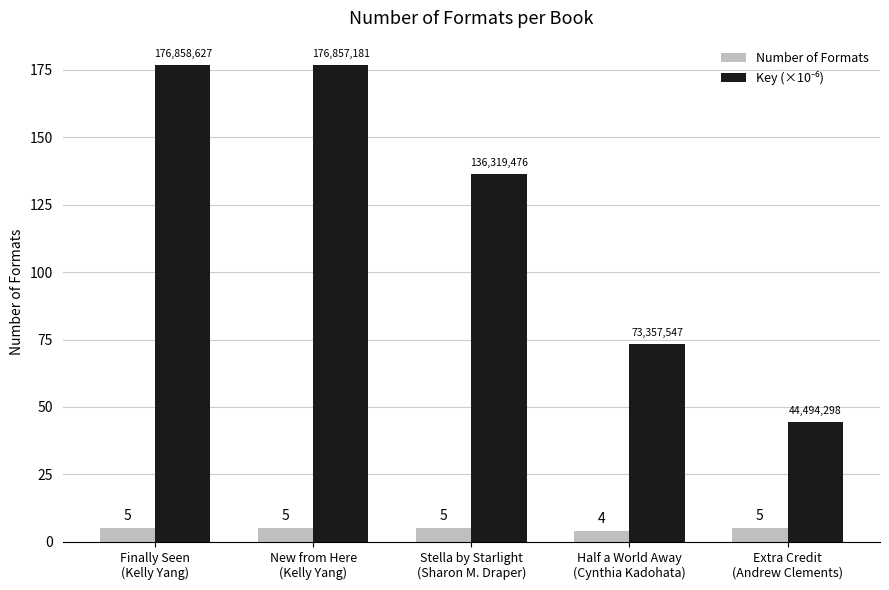

How many Number of Formats values are between 5 and 6?

4